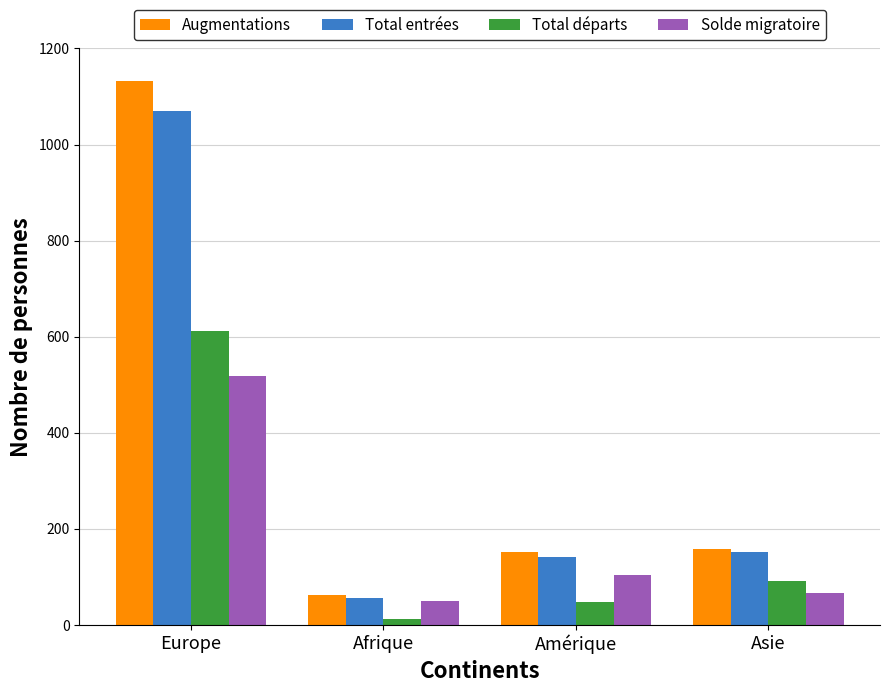

Where does the Total entrées series first go above 152?

Europe